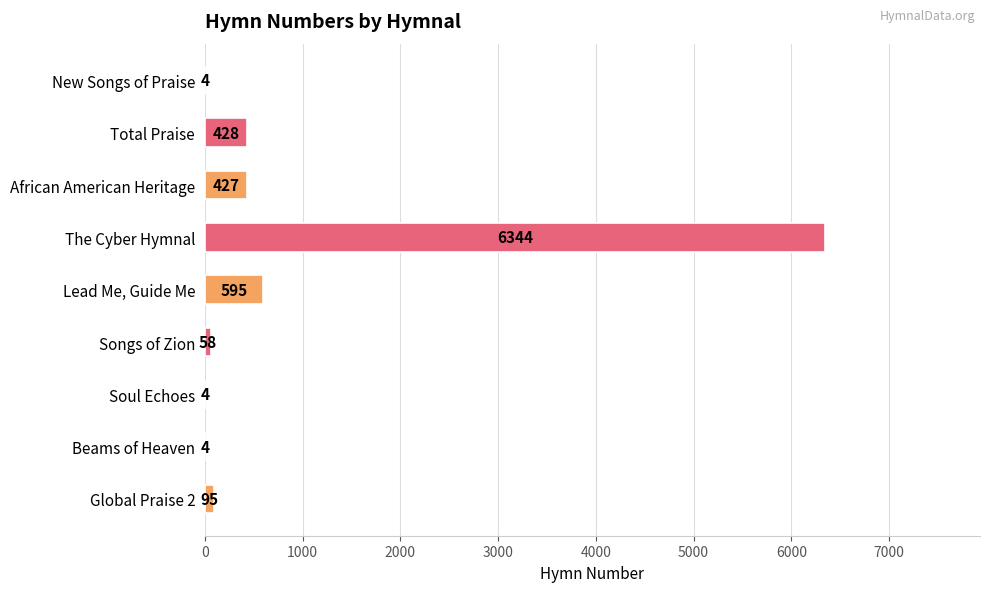

What value does the data have at Lead Me, Guide Me?

595